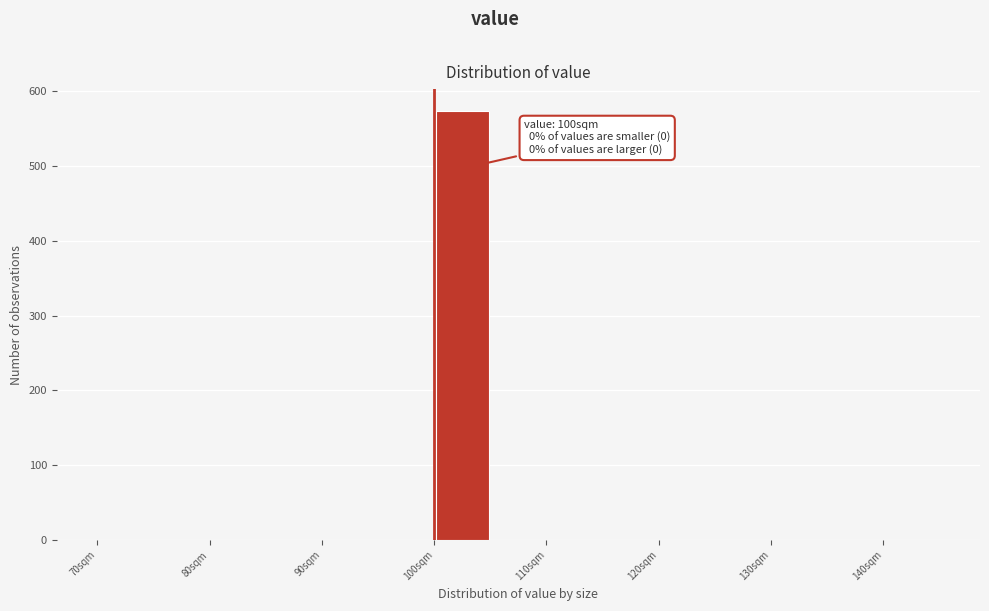

Over which range of the x-axis is the bar tallest?

100 to 105